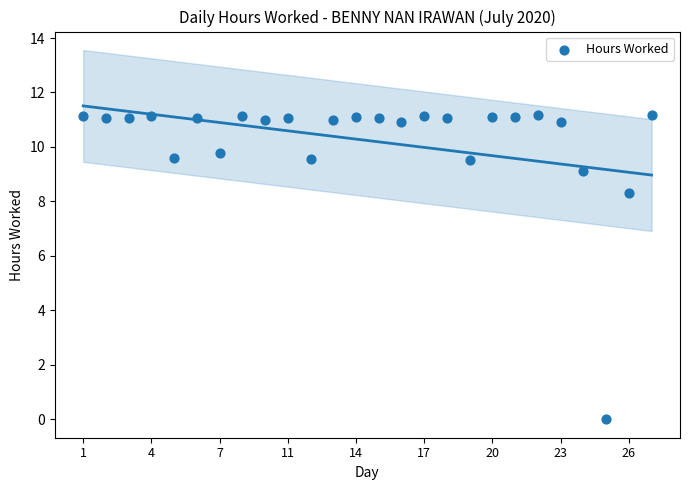

What is the range of Y values (max minus min)?

11.2